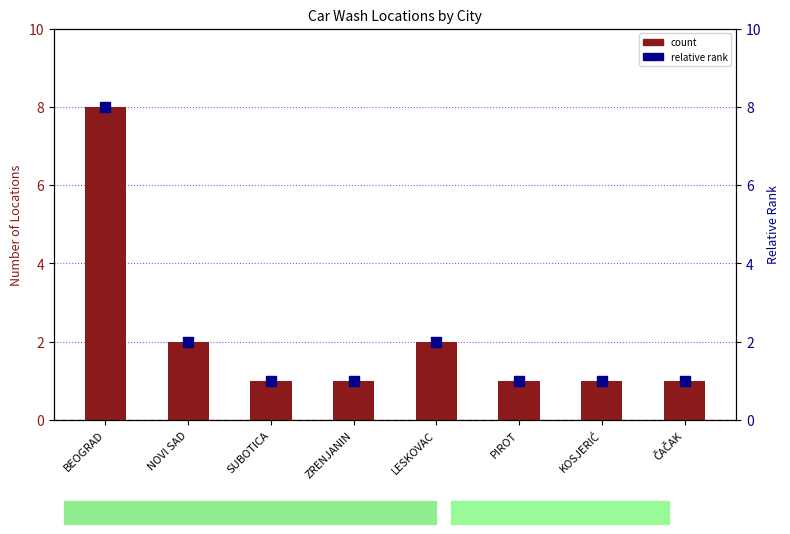

What are all the series names shown in the legend?

count, relative rank